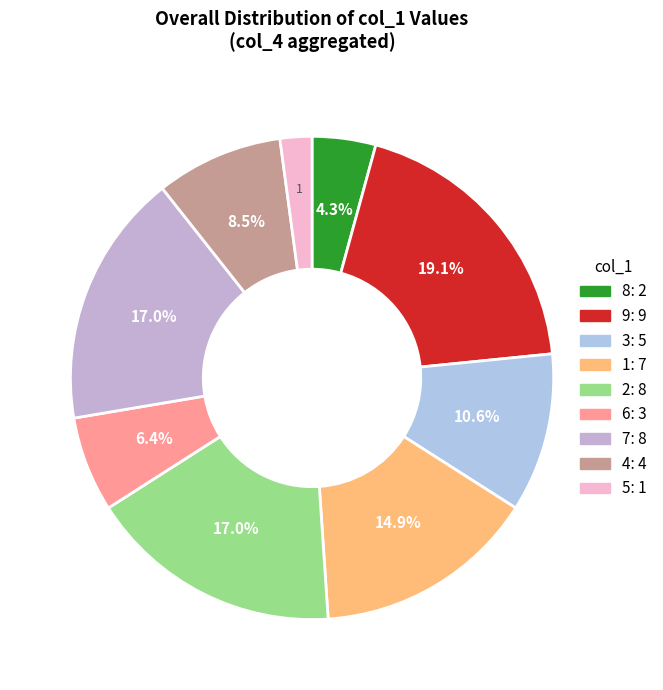

True or false: 9 accounts for 19% of the total.

True